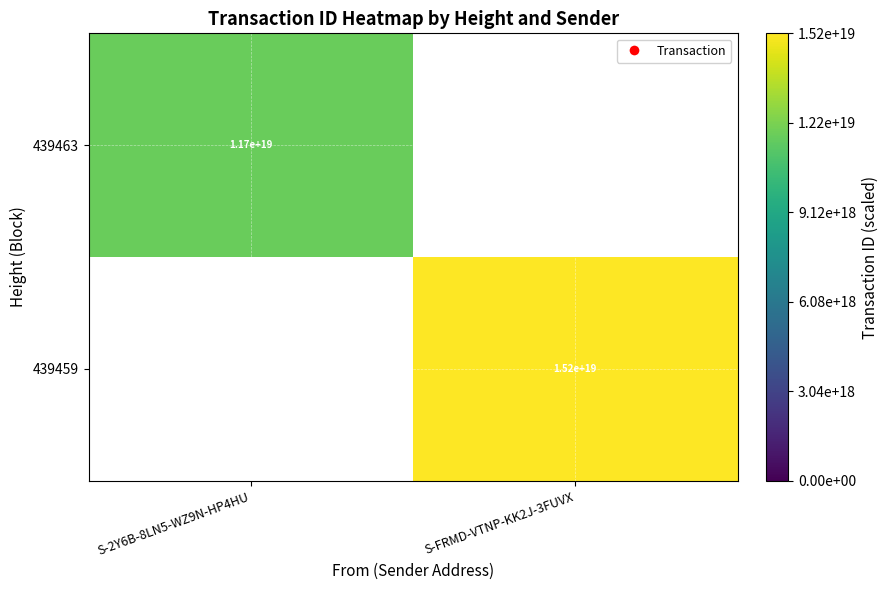

The 439463 series shows 11700000000000000000 at S-2Y6B-8LN5-WZ9N-HP4HU. True or false?

True